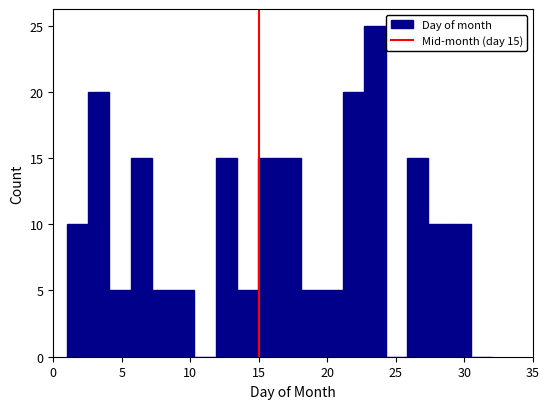

Around what value on the x-axis is the tallest bar? Give the approximate position of its centre, as read against the axis.

23.5